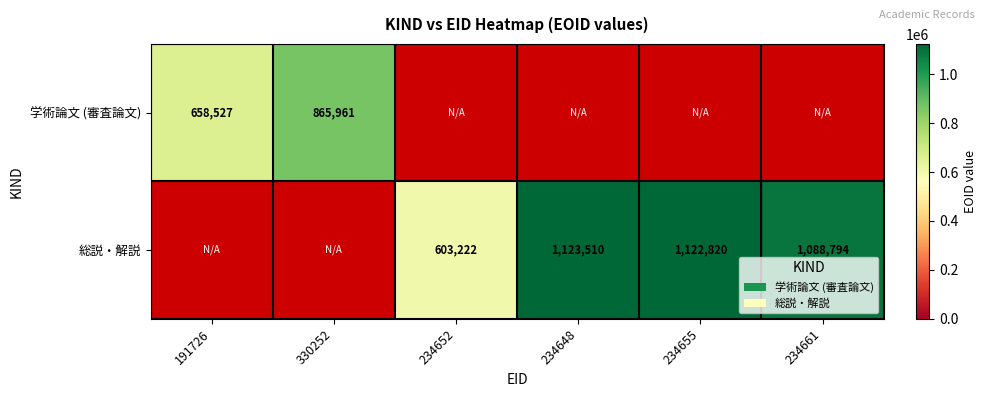

How many series are shown in this chart?

2